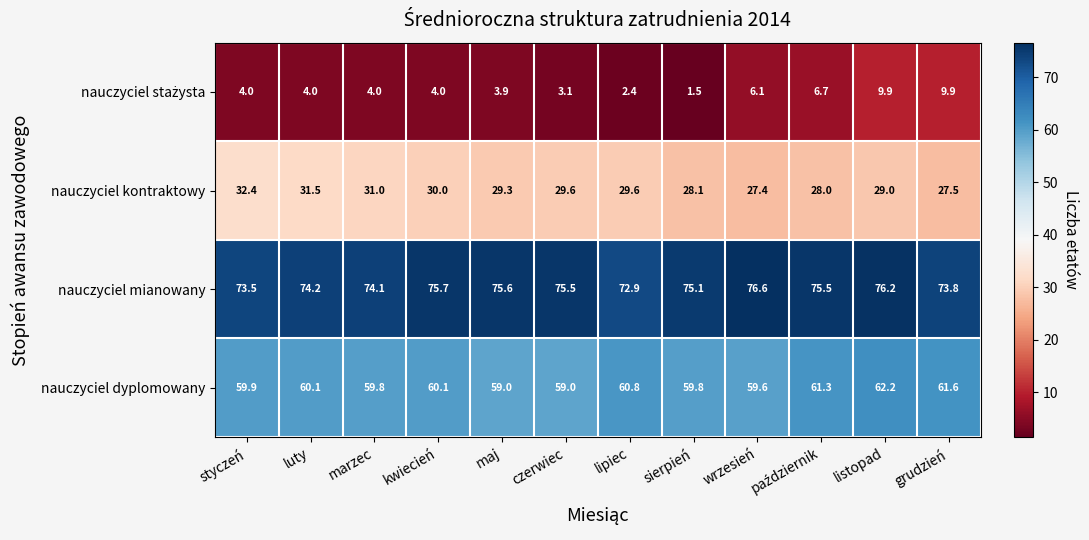

At which label is nauczyciel kontraktowy closest to 29?

listopad